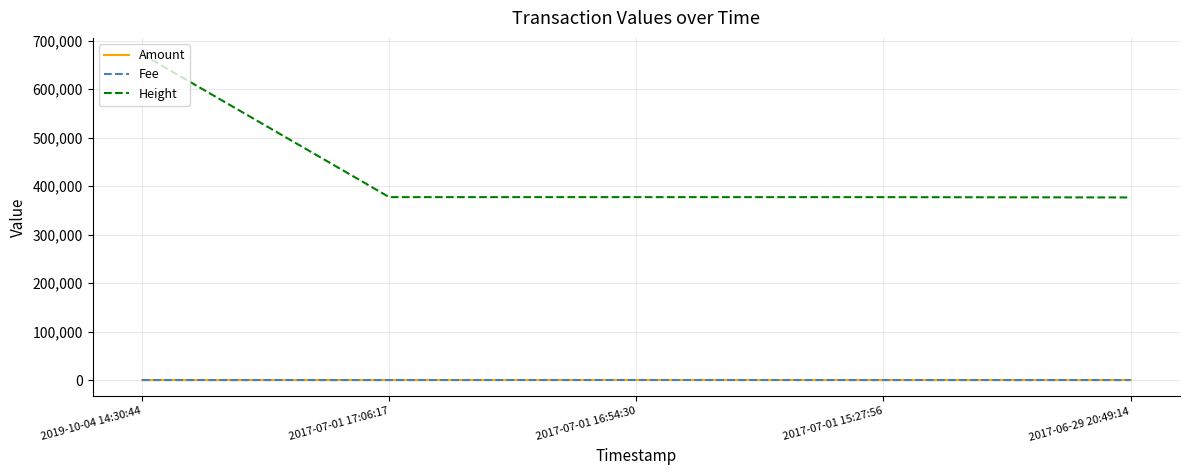

Which label corresponds to the largest value in the chart?

2019-10-04 14:30:44